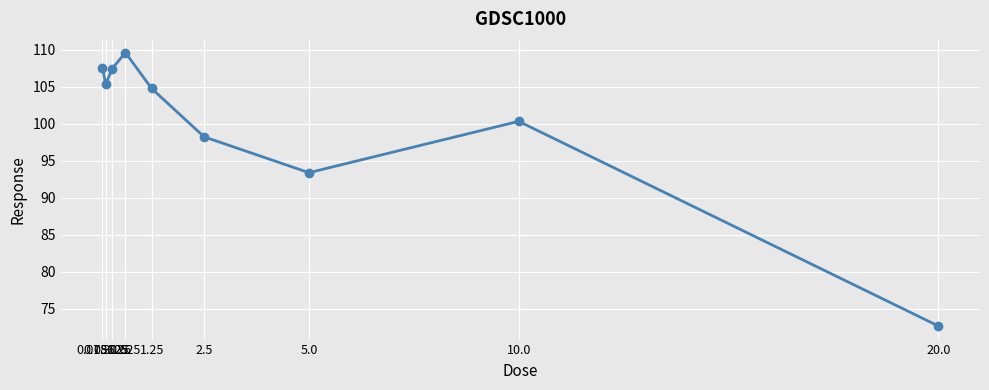

What is the value of the 3rd point from the left?

107.5